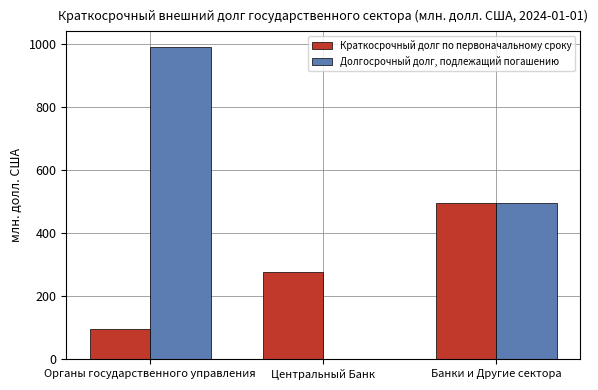

What are all the series names shown in the legend?

Краткосрочный долг по первоначальному сроку, Долгосрочный долг, подлежащий погашению